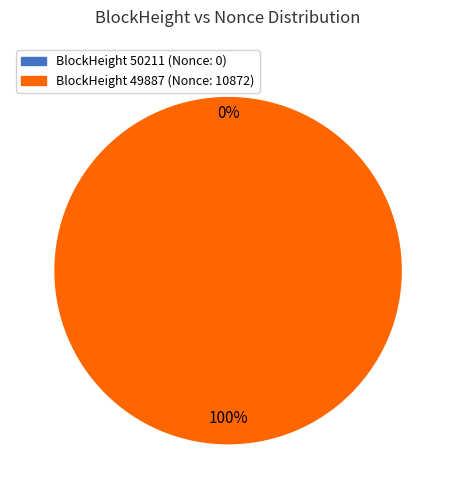

To the nearest percent, what percentage of the pie is 49887?

100%